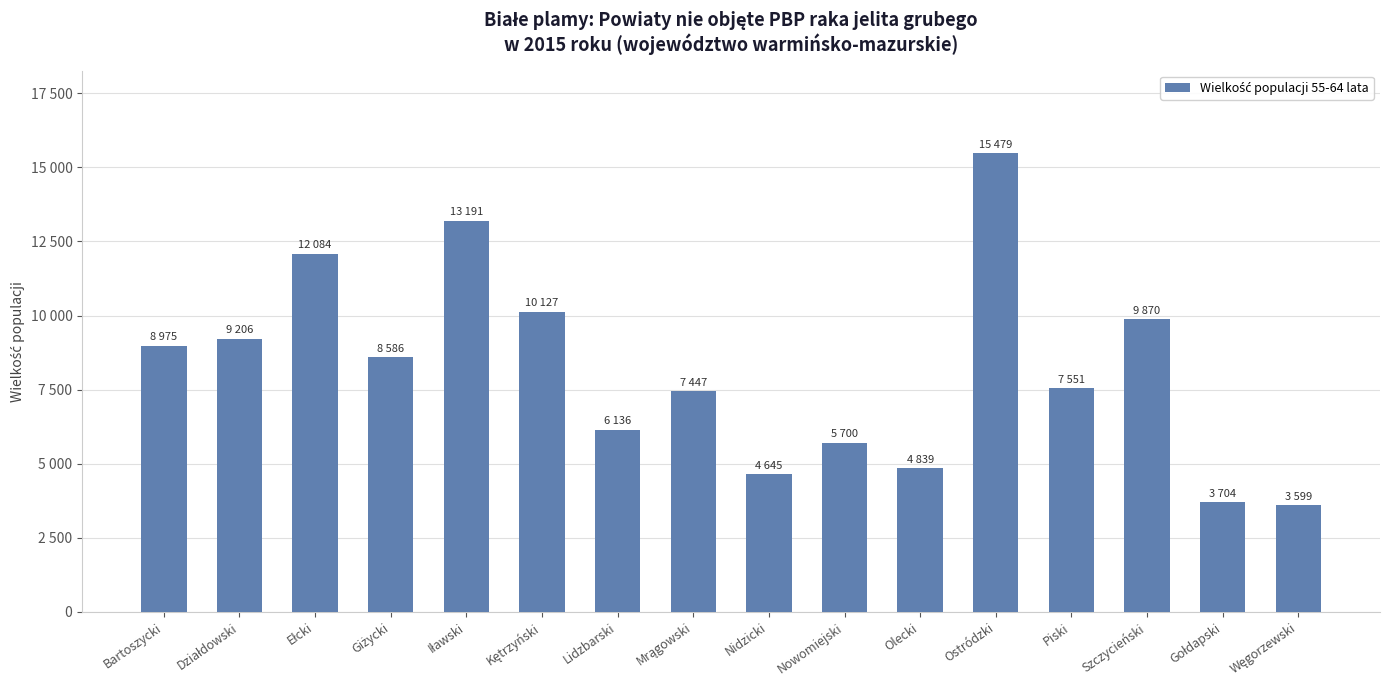

List the labels in order of value, smallest first.

Węgorzewski, Gołdapski, Nidzicki, Olecki, Nowomiejski, Lidzbarski, Mrągowski, Piski, Giżycki, Bartoszycki, Działdowski, Szczycieński, Kętrzyński, Ełcki, Iławski, Ostródzki